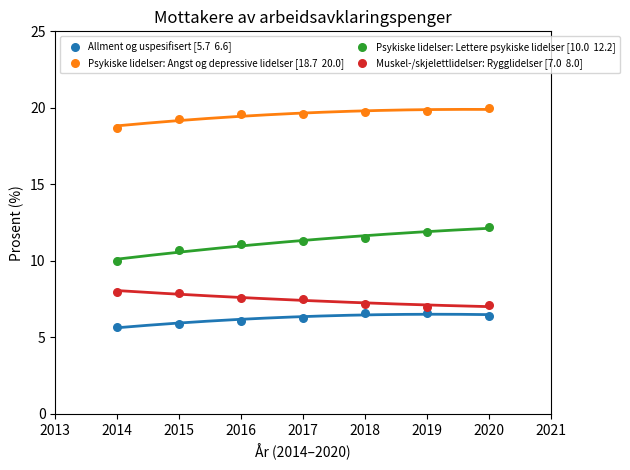

Across all data points, what is the range of Y values (max minus min)?

14.3